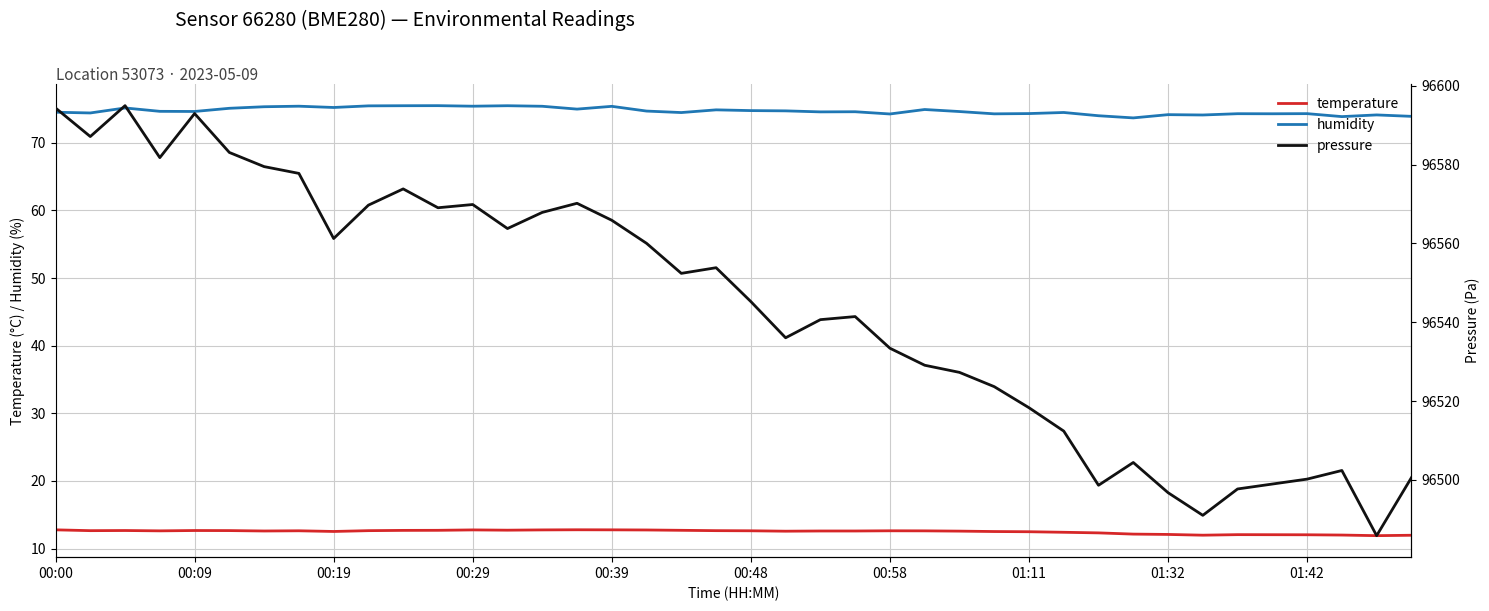

True or false: humidity and temperature cross at least once.

False